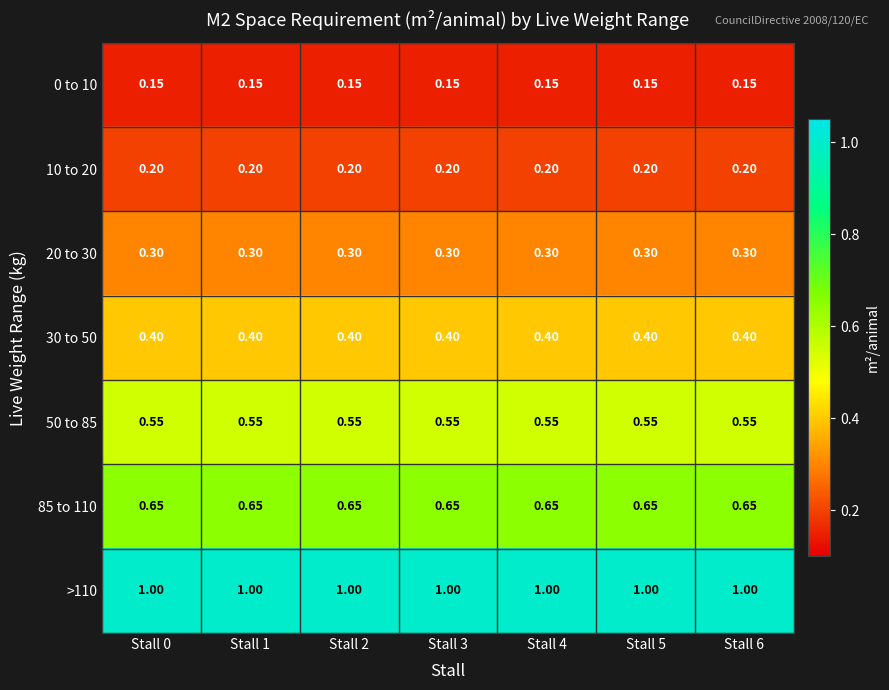

Is the value of >110 at Stall 1 greater than the value of 50 to 85 at Stall 1?

Yes